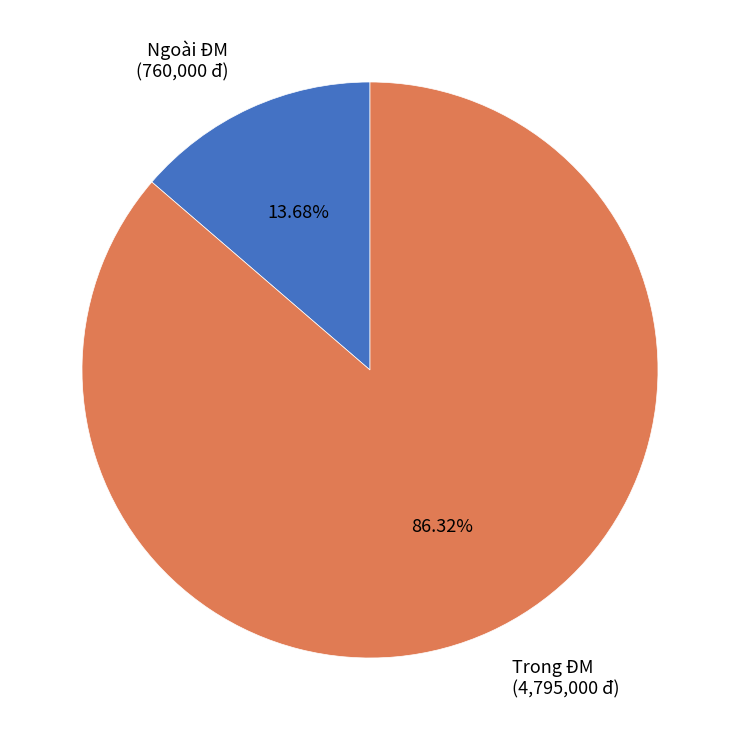

How many slices are in this pie chart?

2